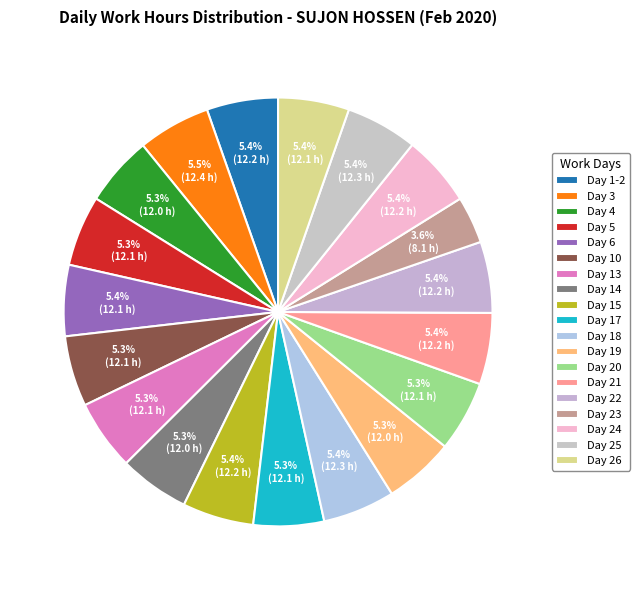

Is there any slice that represents more than half of the pie?

No